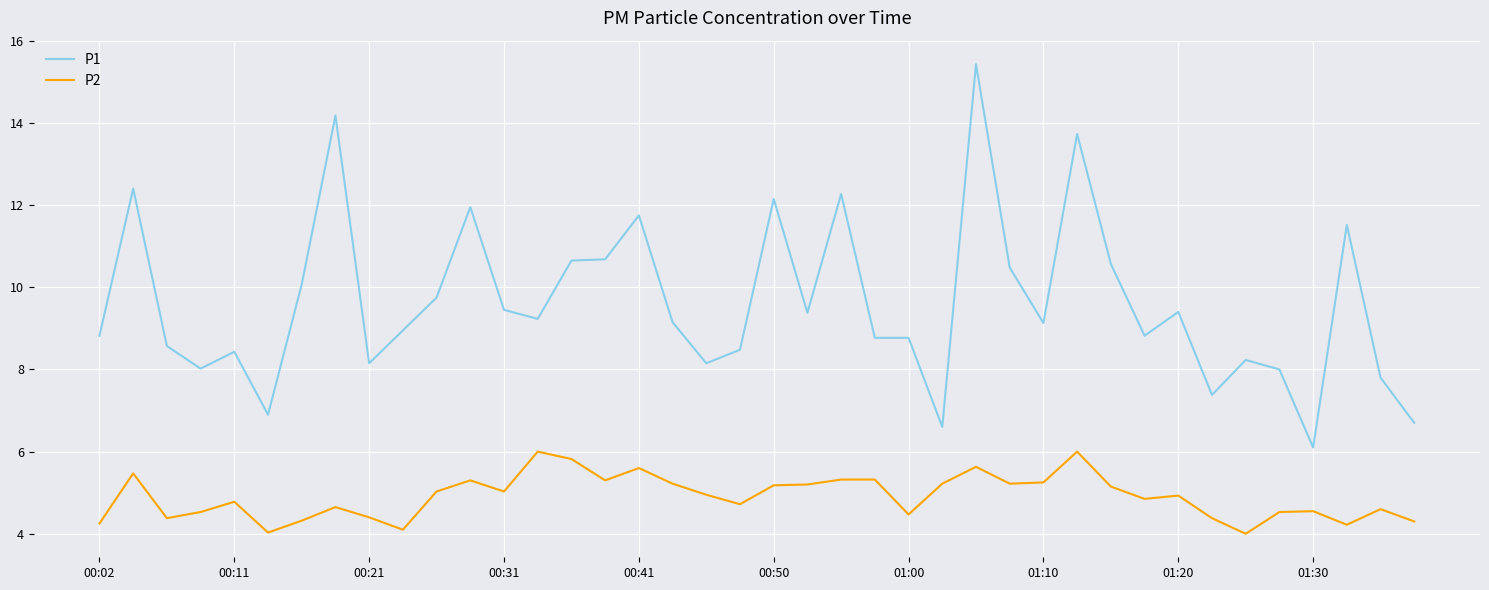

True or false: P1 and P2 intersect in this chart.

False